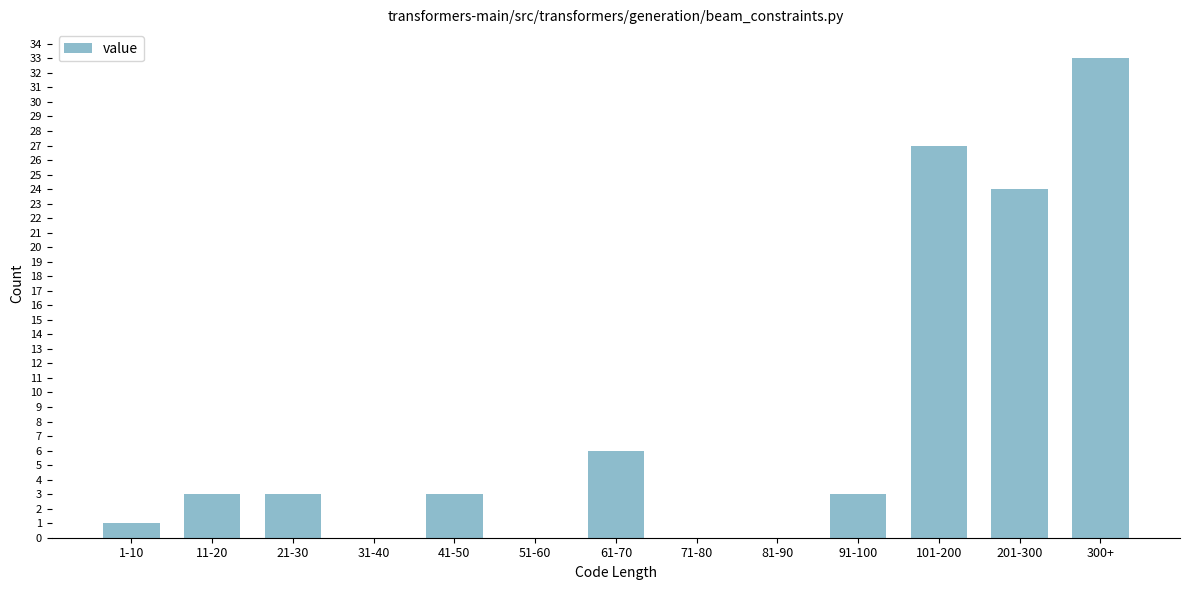

Reading left to right, list all the values displayed in this chart.

1-10=1	11-20=3	21-30=3	31-40=0	41-50=3	51-60=0	61-70=6	71-80=0	81-90=0	91-100=3	101-200=27	201-300=24	300+=33